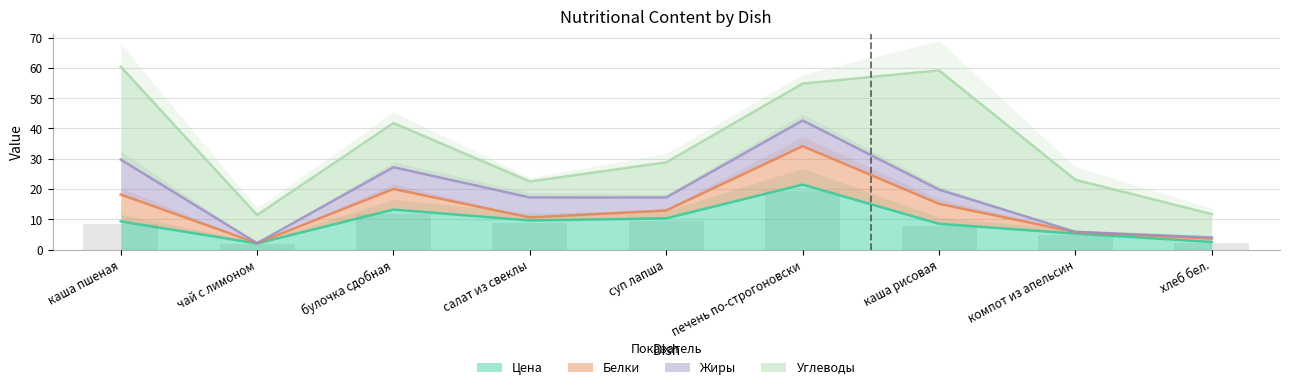

What is the difference between the highest and lowest values at салат из свеклы?

8.6